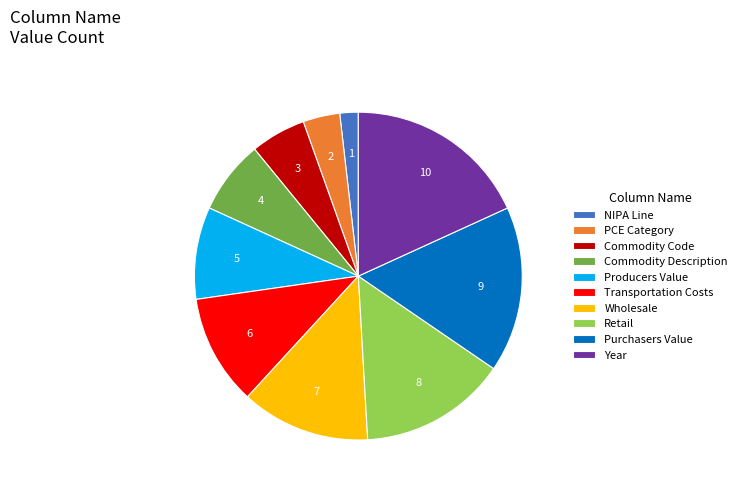

What is the largest slice in the pie chart?

Year